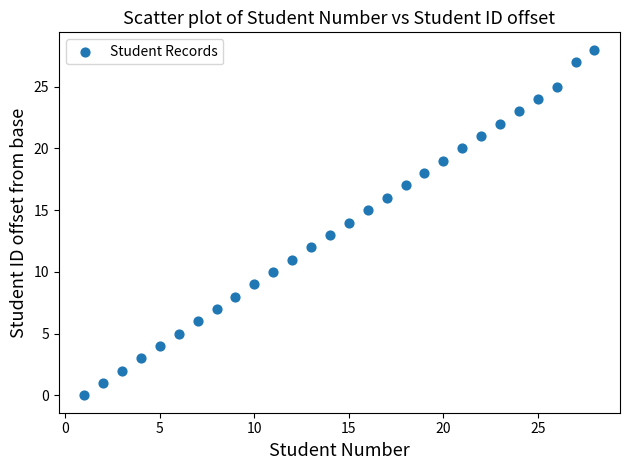

What is the range of X values (max minus min)?

27